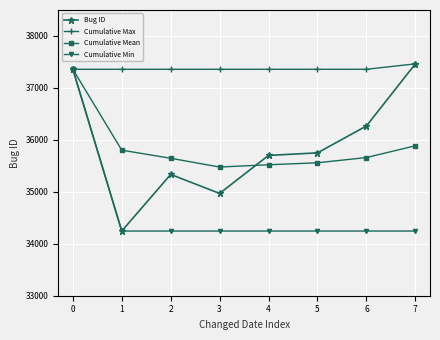

What is the average value of the Cumulative Min series?

34634